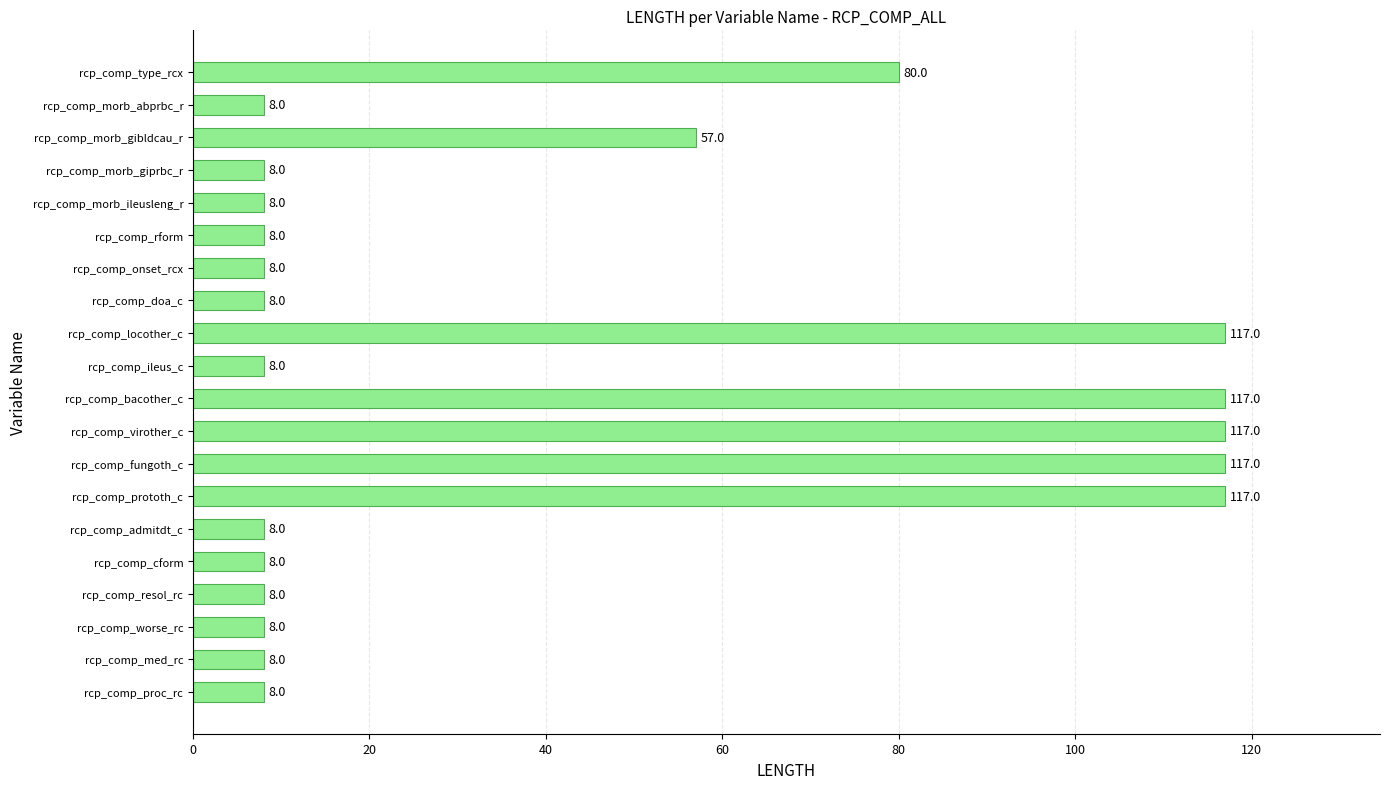

How many bars are there in total?

20